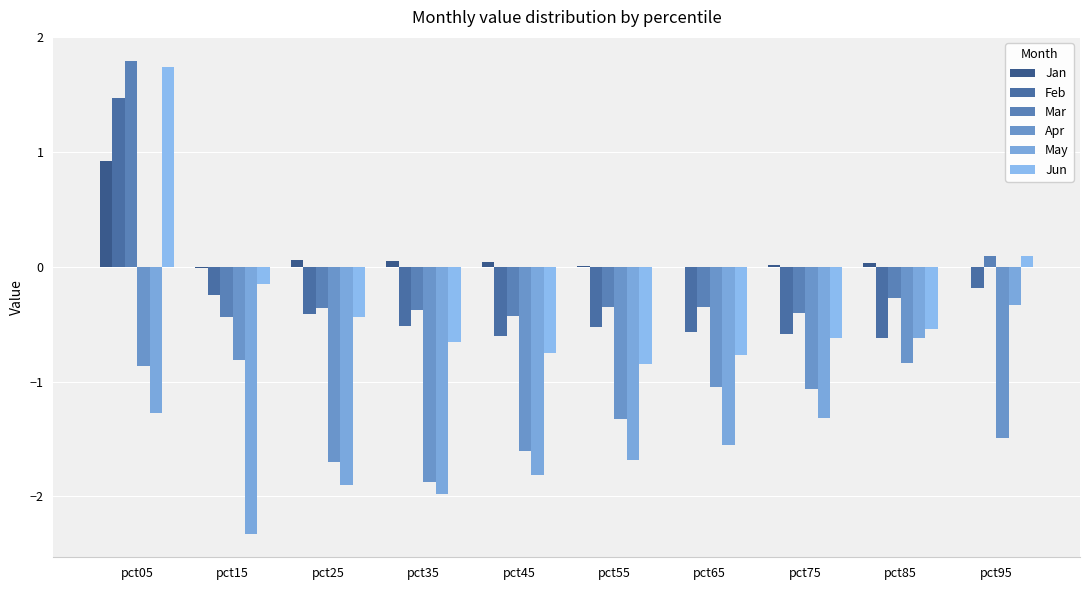

What value does the Mar series have at pct55?

-0.4